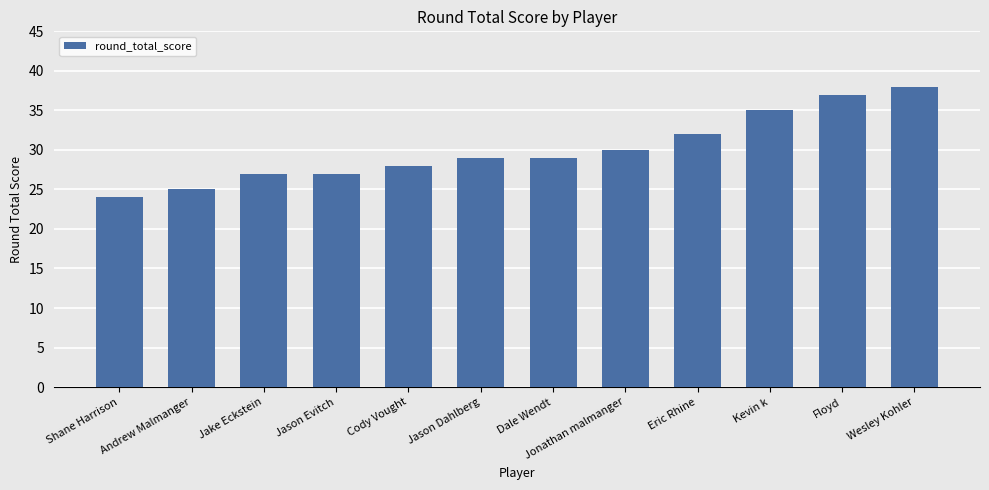

Between Jason Evitch and Wesley Kohler, which is larger?

Wesley Kohler